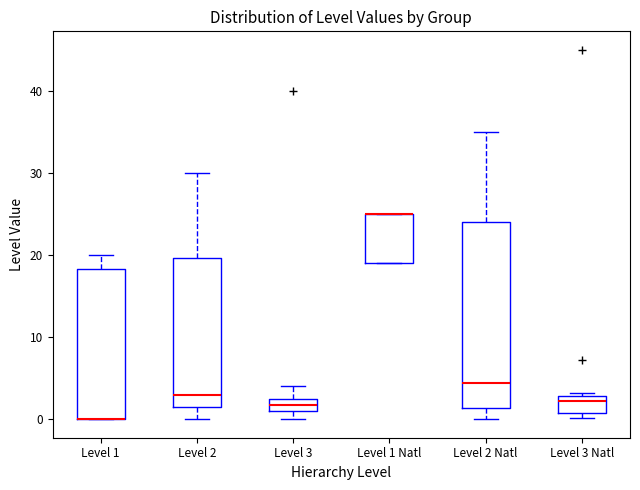

Where is the lower edge of the box for Level 3 Natl on the y-axis? The values are not printed on the chart, so give them approximately, as read against the axis.

1